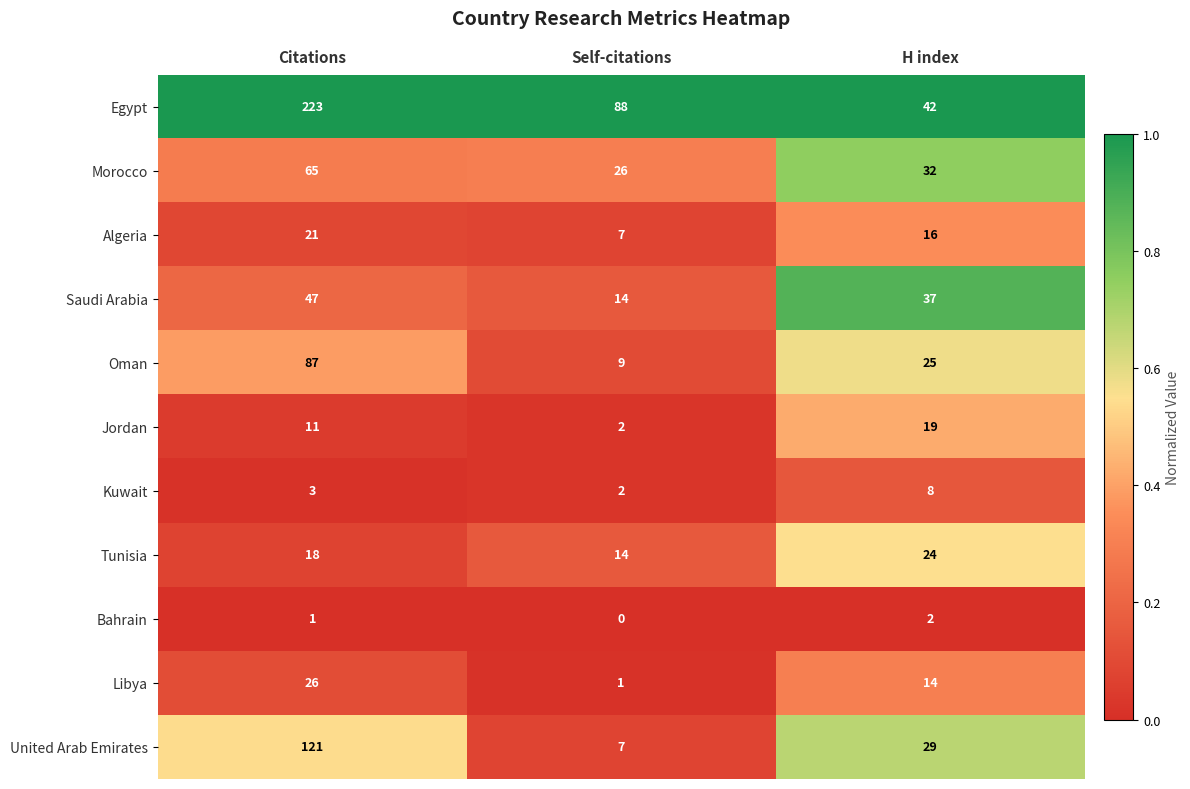

What is the greatest value displayed?

223